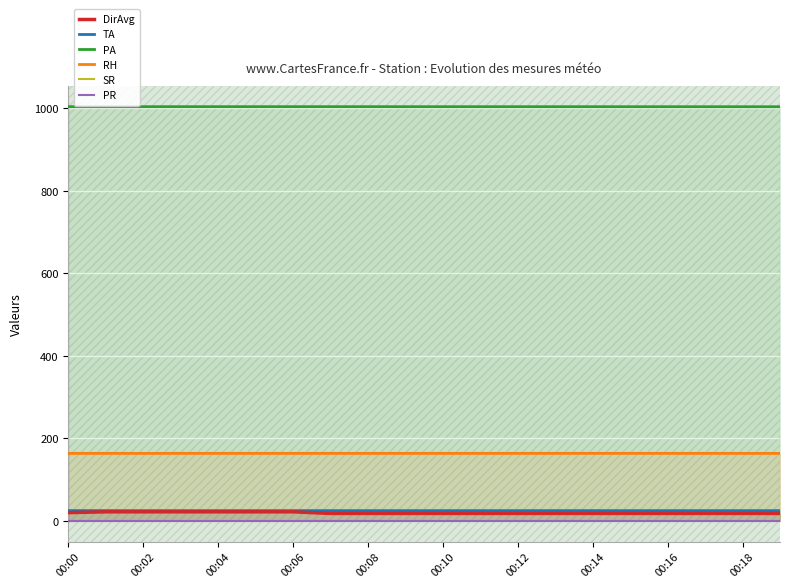

What are all the series names shown in the legend?

DirAvg, TA, PA, RH, SR, PR